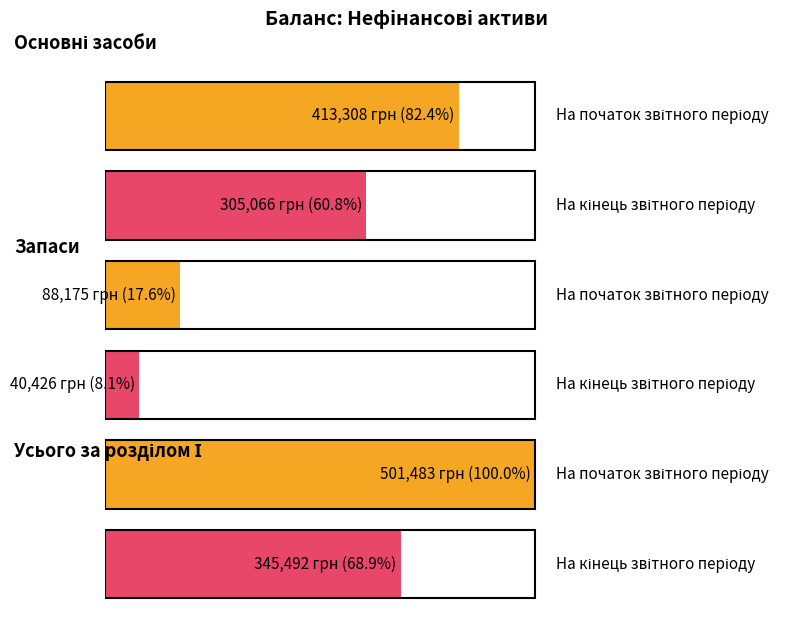

What is the smallest value displayed?

40426